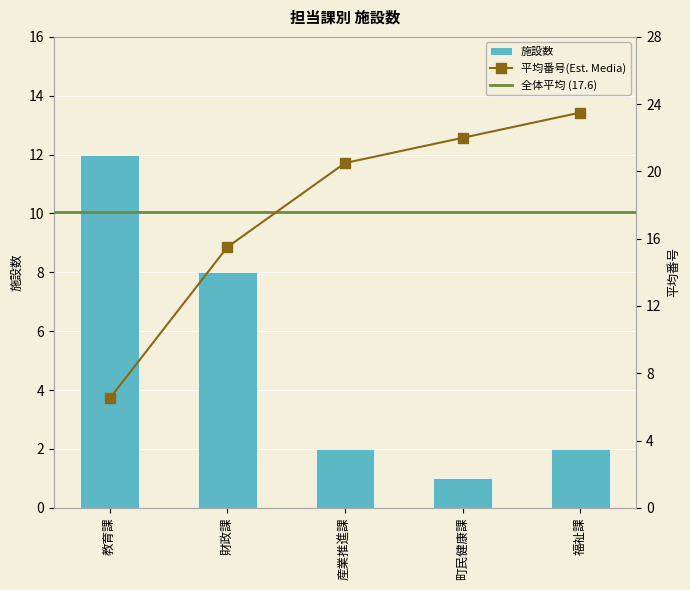

How many data points are less than 2?

1